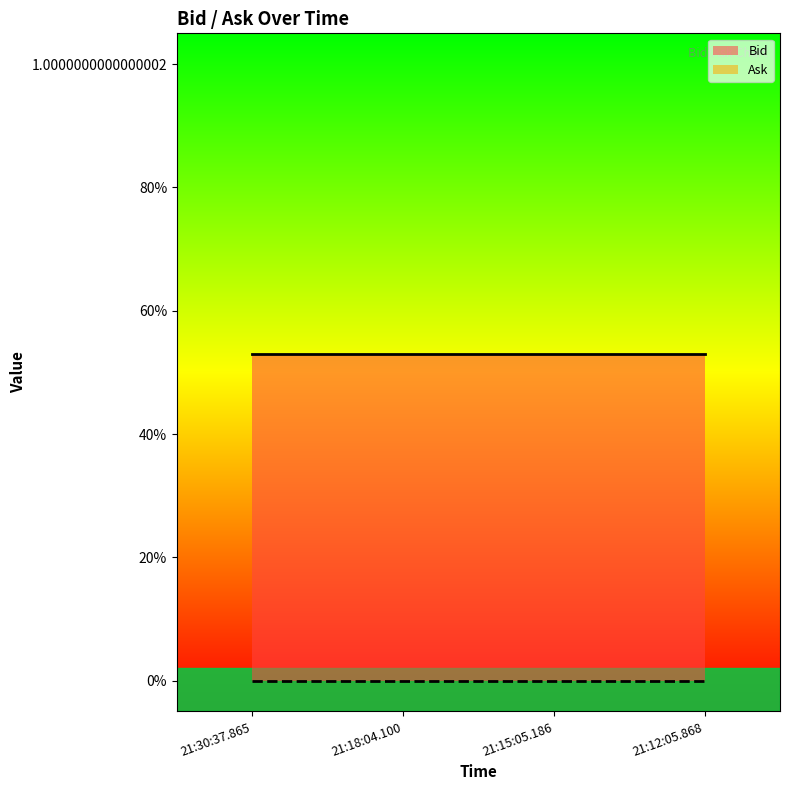

At which category is the sum across all series the highest?

21:30:37.865